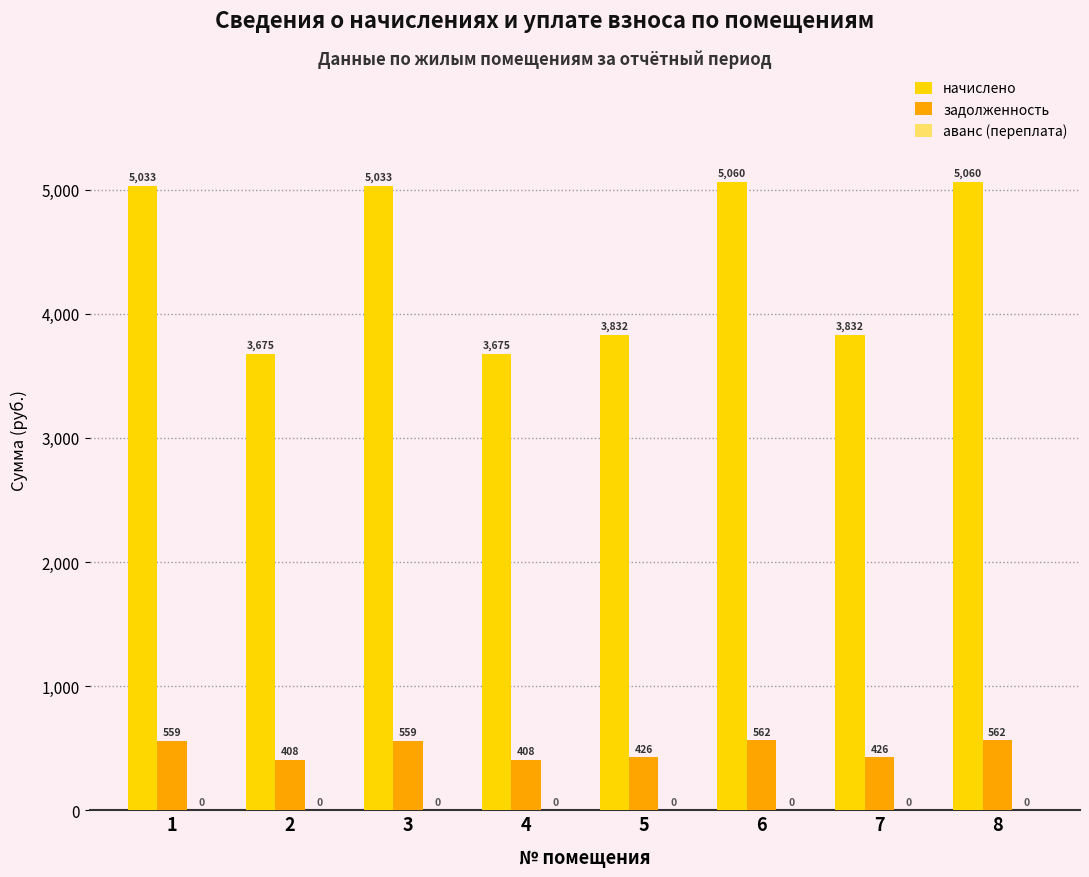

Which series has the largest total across all categories?

начислено